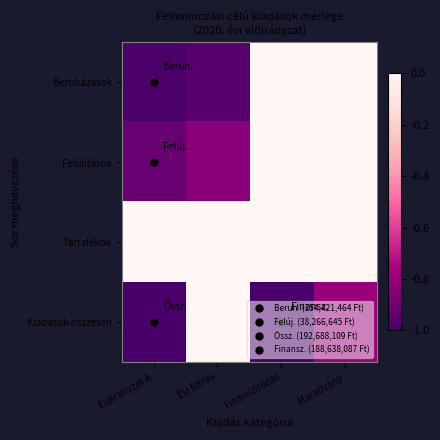

What is the total value across all series at EU forrás?

-1.8